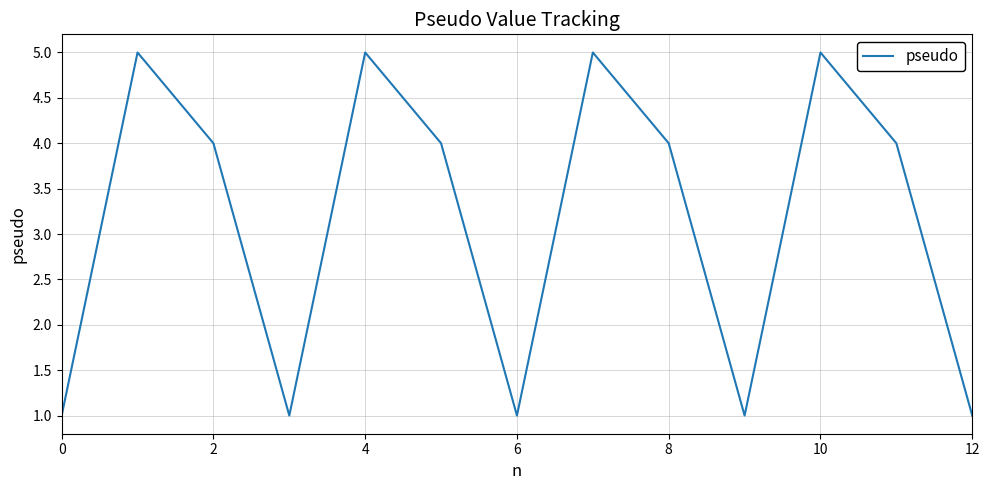

What is the maximum value shown in the chart?

5